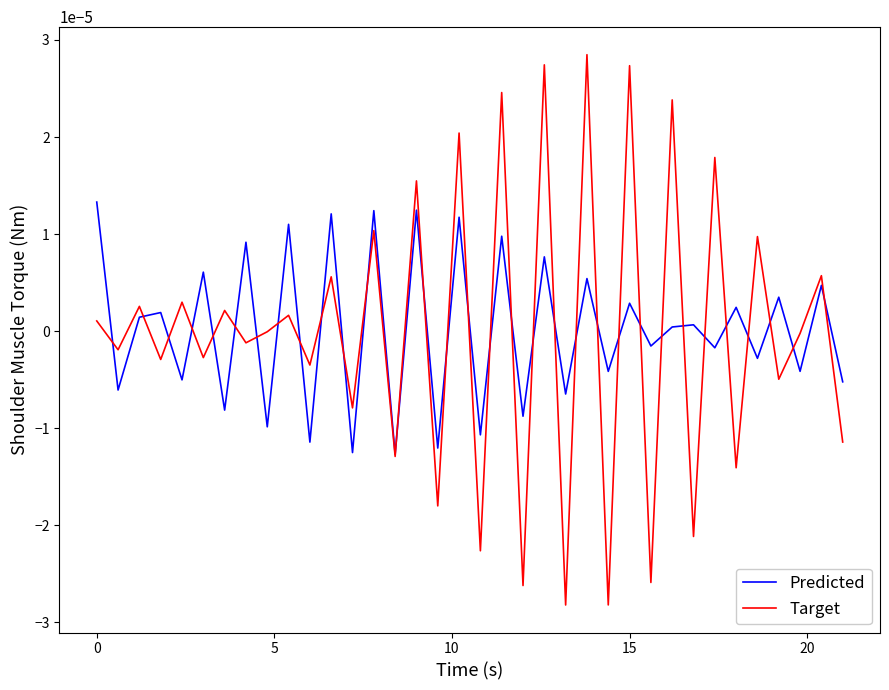

Count the number of categories in the chart.

36